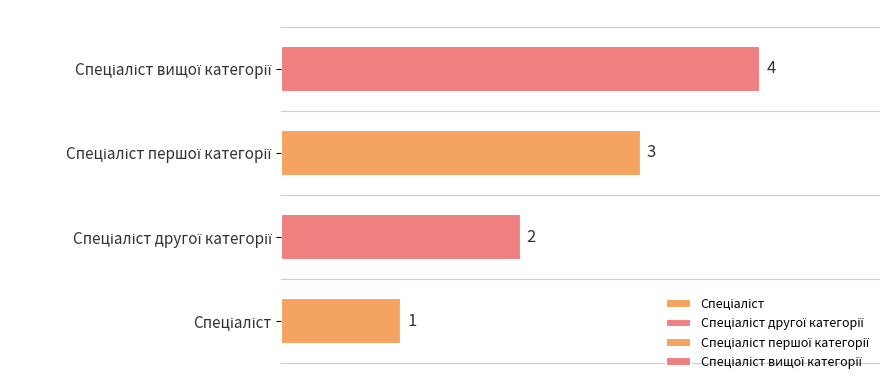

The chart shows a value of 1 at Спеціаліст першої категорії. True or false?

False